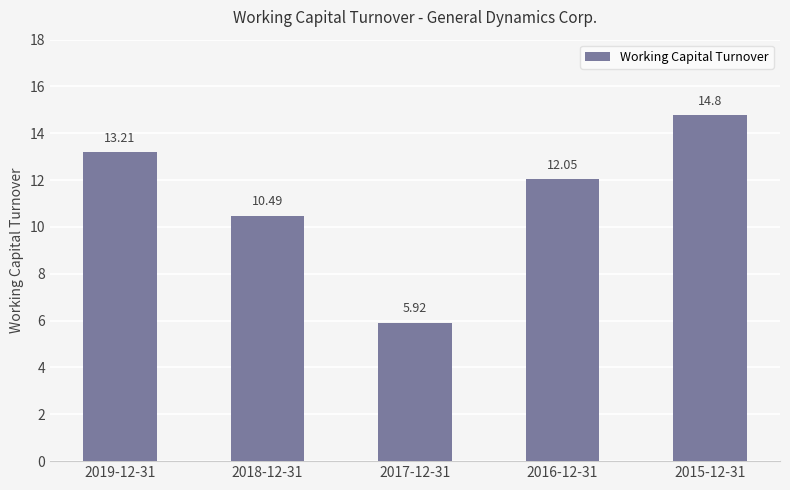

List the labels in order of value, largest first.

2015-12-31, 2019-12-31, 2016-12-31, 2018-12-31, 2017-12-31